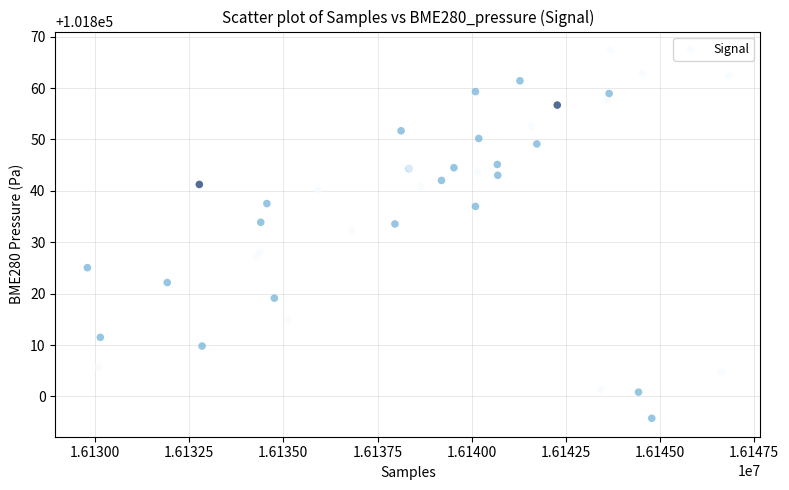

What Y value in the scatter plot is closest to 101831?

101832.3